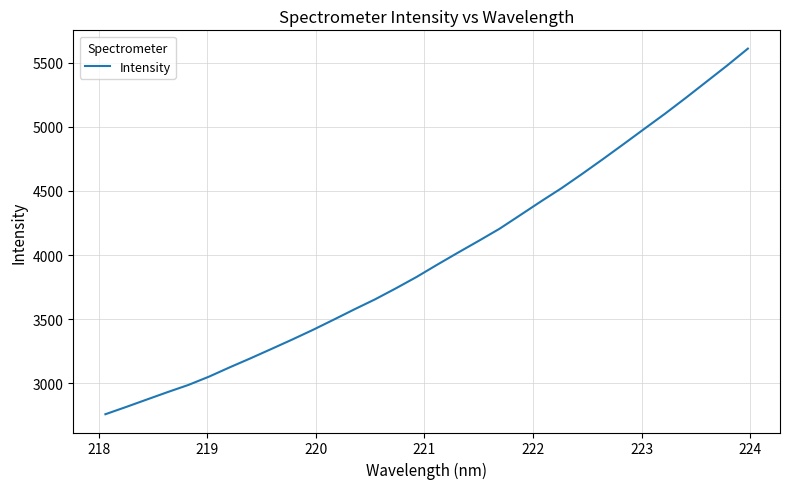

What is the smallest value displayed?

2759.2